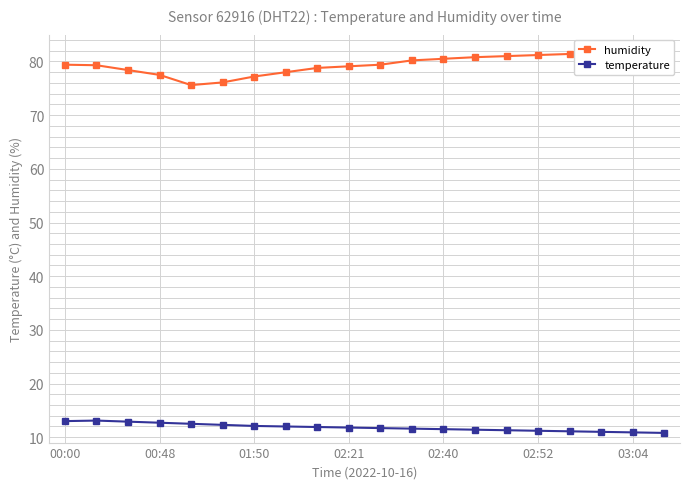

Does the chart have visible grid lines?

Yes